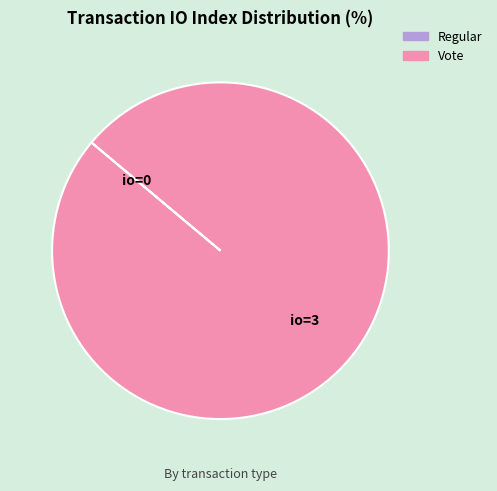

Which slice is the largest?

Vote